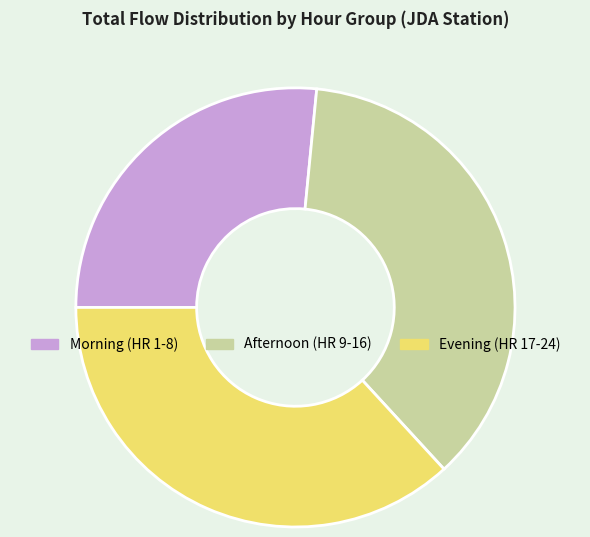

What is the ratio of the value at Evening (HR 17-24) to the value at Morning (HR 1-8)?

1.4